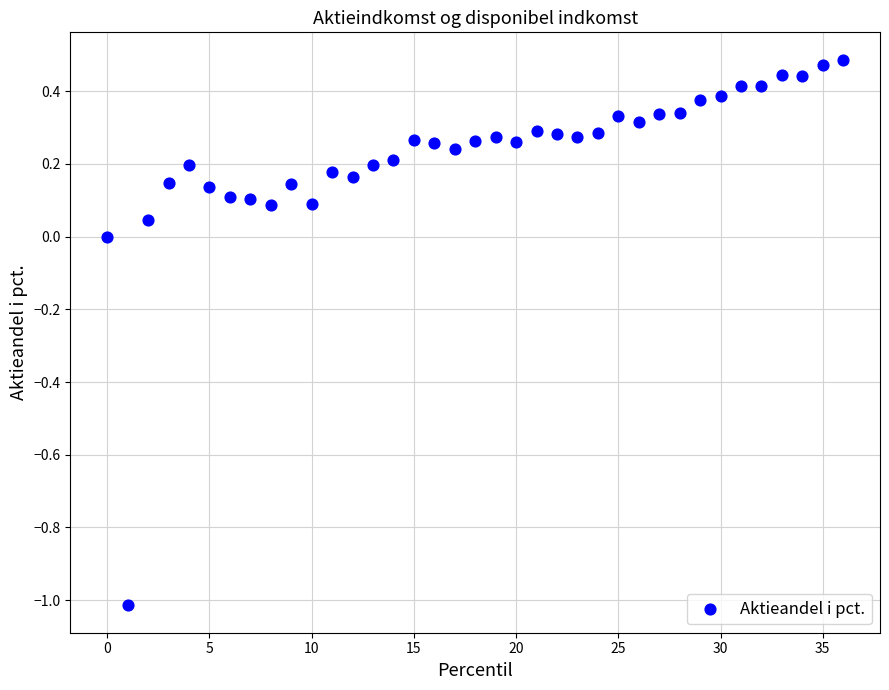

What is the range of Y values (max minus min)?

1.5